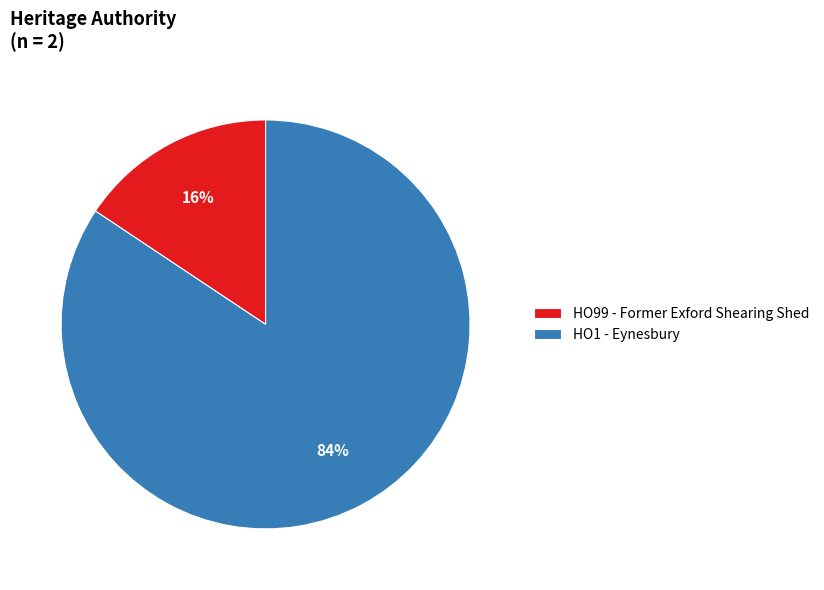

To the nearest percent, what percentage of the pie is HO1 - Eynesbury?

84%